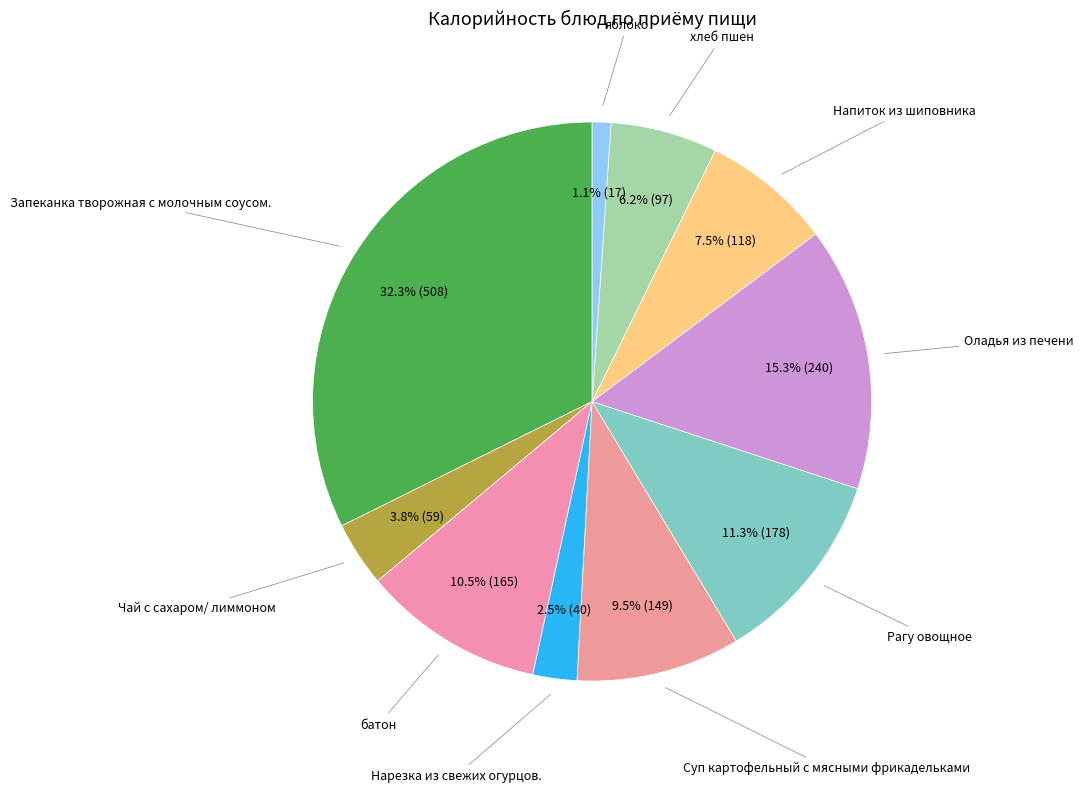

Is Оладья из печени the majority of the pie?

No